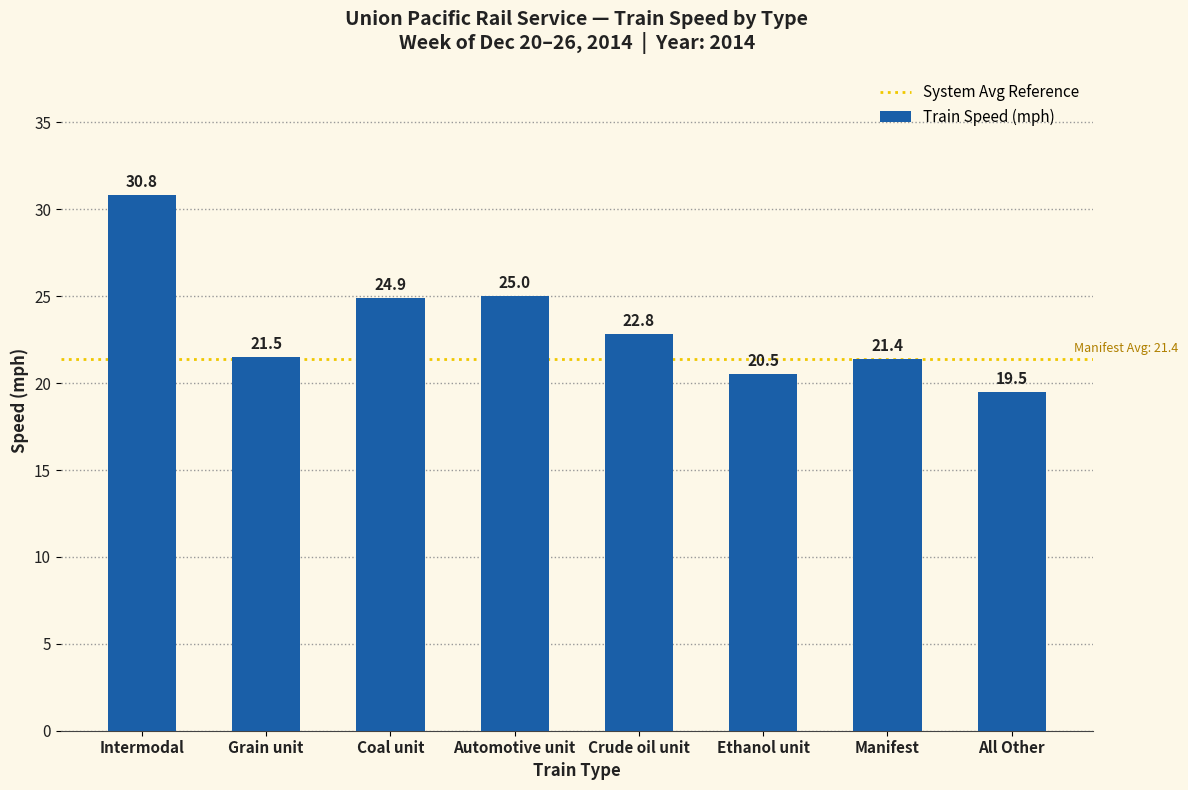

Approximately how many times larger is the value at Crude oil unit compared to Grain unit?

1.1